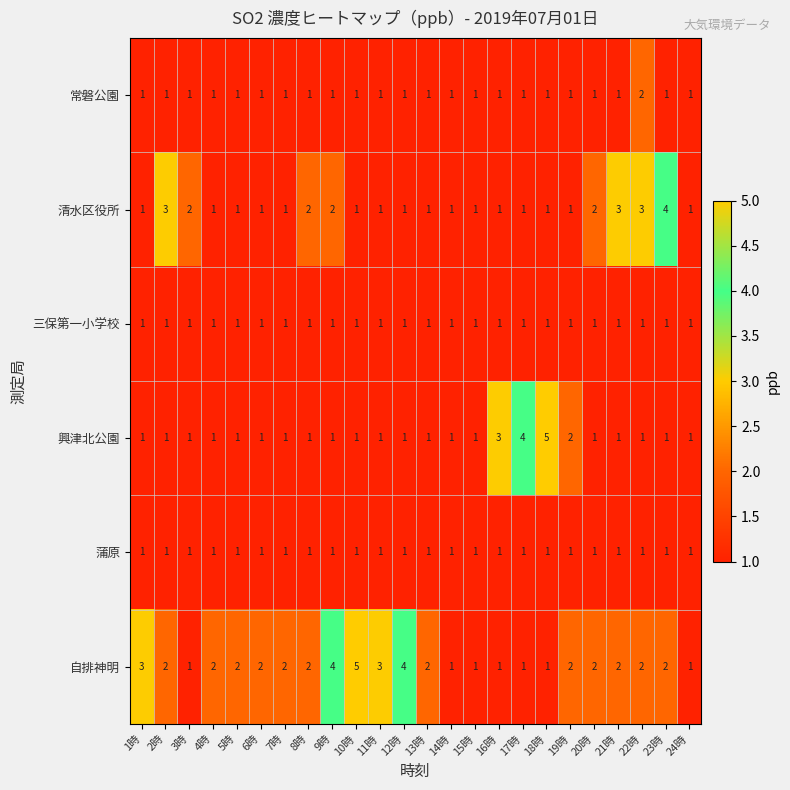

Is it true that 自排神明 equals 2 at 7時?

True